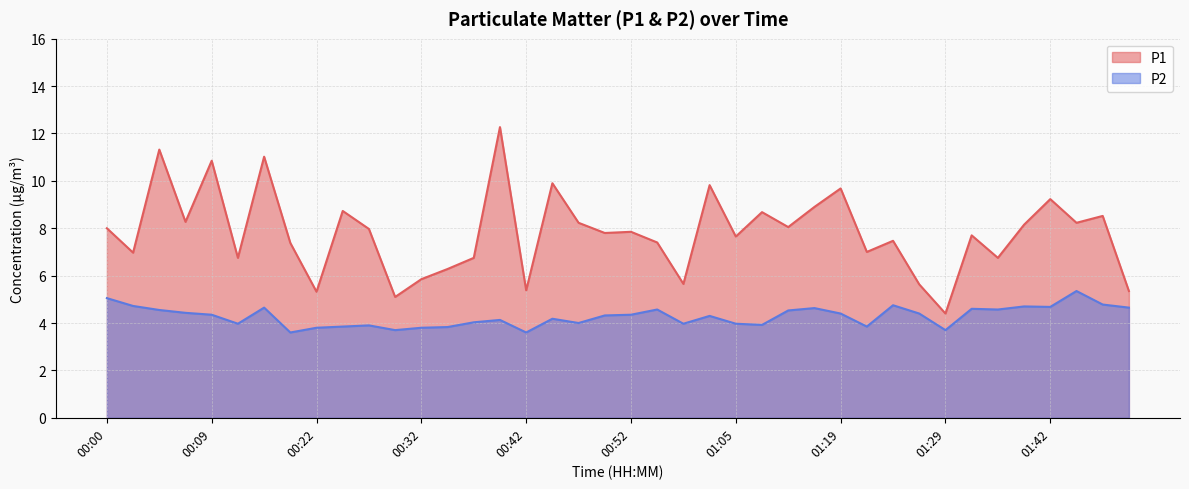

The value of P1 at 00:42 is 5.4. True or false?

True